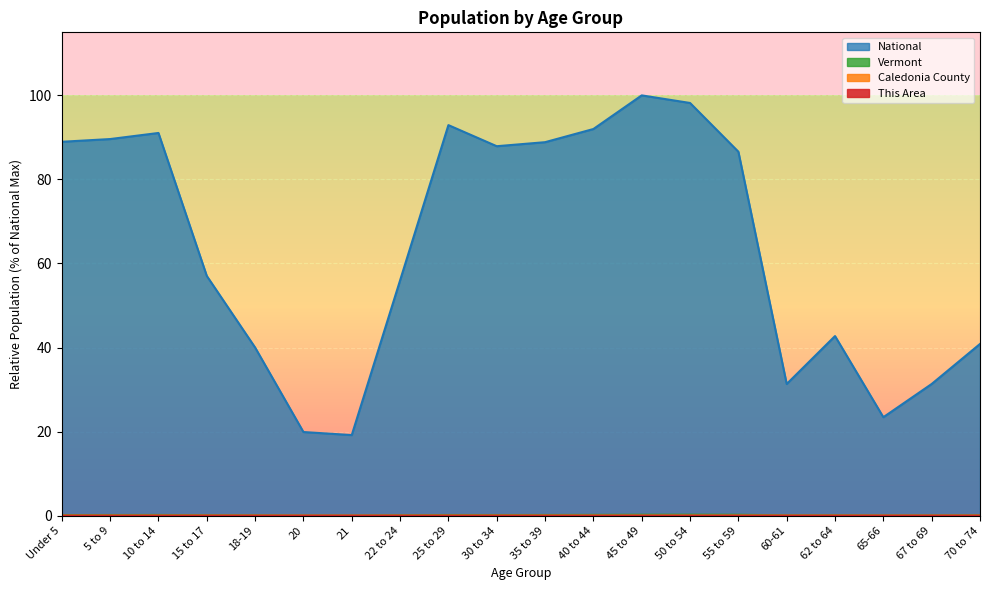

Reading right to left, extract all data points from this chart.

This Area: 0.0	0.0	0.0	0.0	0.0	0.0	0.0	0.0	0.0	0.0	0.0	0.0	0.0	0.0	0.0	0.0	0.0	0.0	0.0	0.0
Caledonia County: 0.0	0.0	0.0	0.0	0.0	0.0	0.0	0.0	0.0	0.0	0.0	0.0	0.0	0.0	0.0	0.0	0.0	0.0	0.0	0.0
Vermont: 0.1	0.1	0.1	0.1	0.1	0.2	0.2	0.2	0.2	0.2	0.2	0.2	0.1	0.0	0.0	0.1	0.1	0.2	0.2	0.1
National: 40.9	31.3	23.4	42.7	31.3	86.6	98.2	100.0	92.0	88.9	87.9	92.9	56.0	19.2	19.9	40.0	57.0	91.1	89.6	89.0